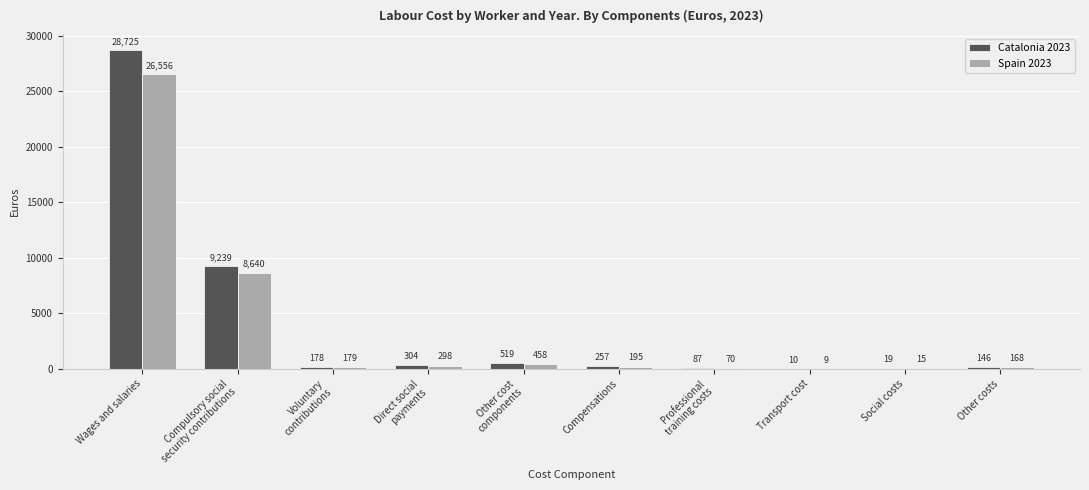

The value of Catalonia 2023 at Transport cost is 9.7. True or false?

True